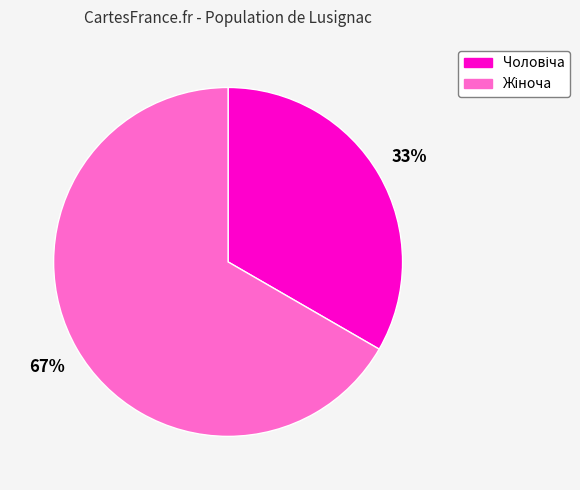

Is there any slice that represents more than half of the pie?

Yes